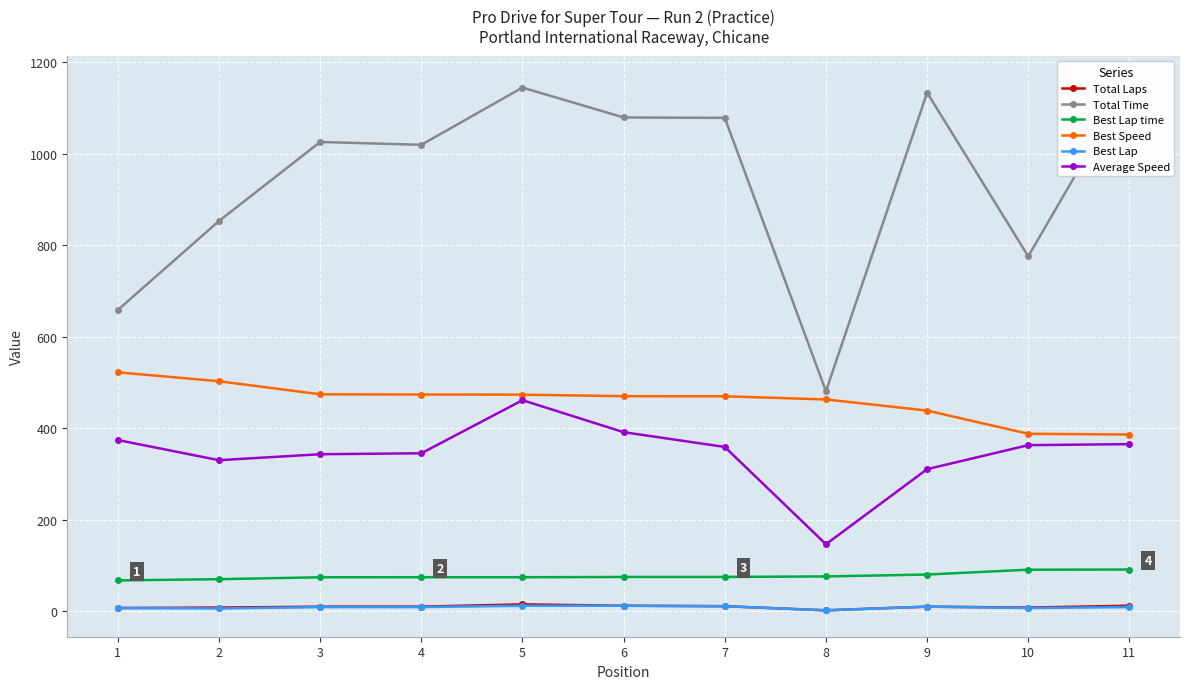

True or false: Best Lap has more than 2 points higher than both neighbors.

False